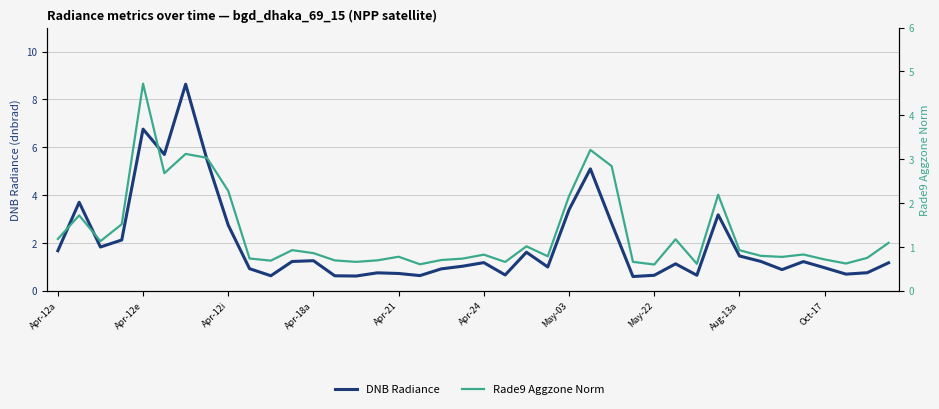

Where is the first local maximum for Rade9 Aggzone Norm?

Apr-12e